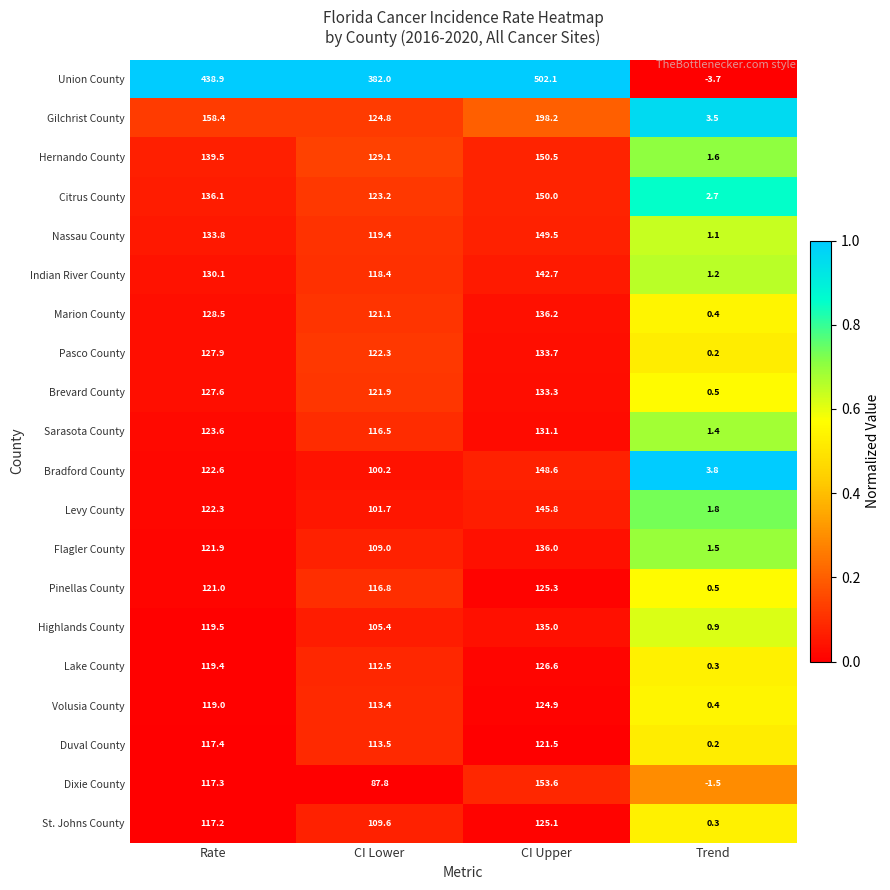

Which series has the largest total across all categories?

Union County